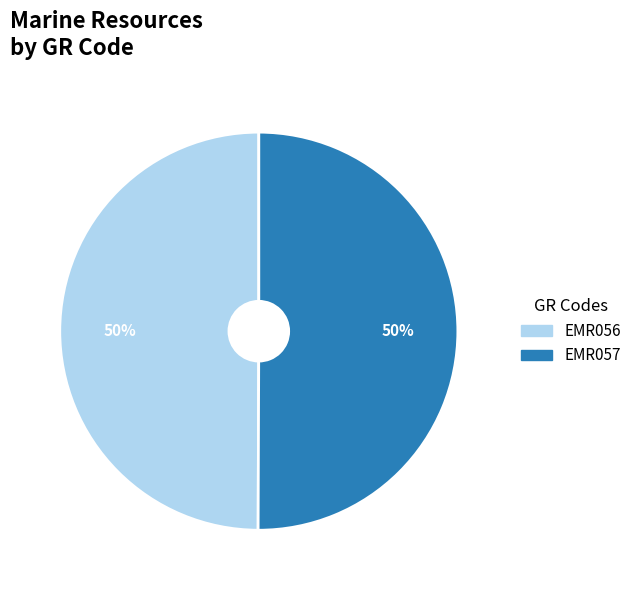

Count the number of slices in the pie.

2